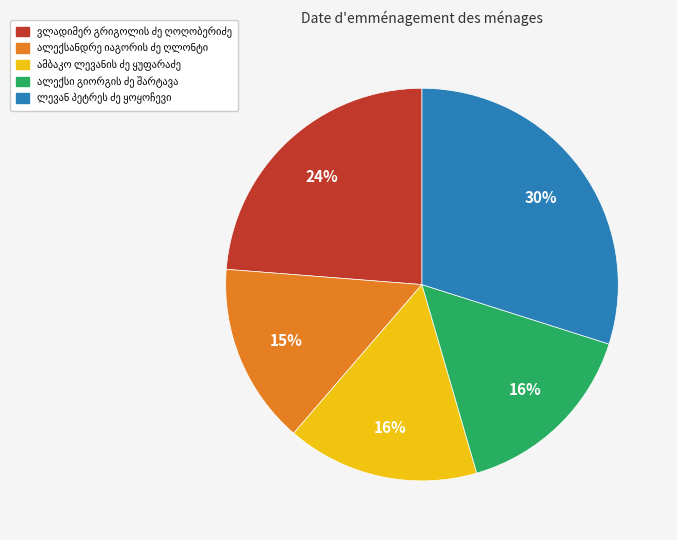

Is there any slice that represents more than half of the pie?

No